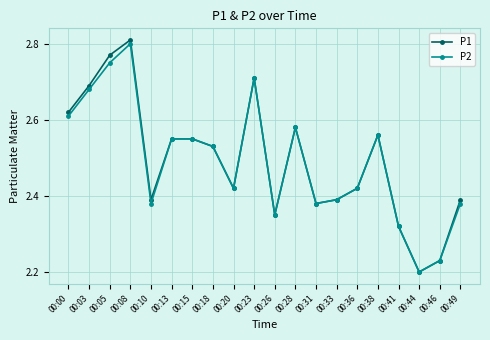

At which label does P1 reach its minimum?

00:44